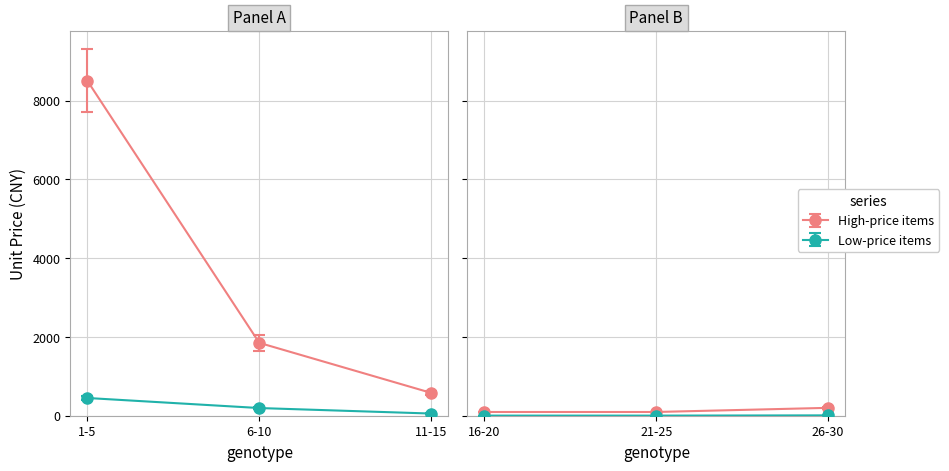

True or false: Low-price items and High-price items cross at least once.

False